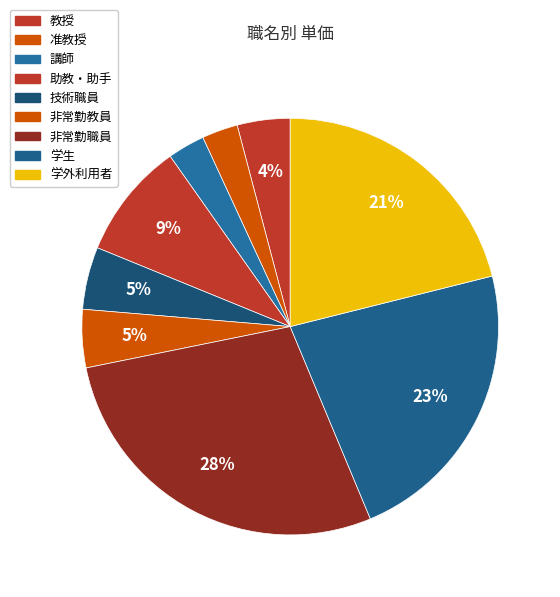

Is there a majority slice in this chart?

No